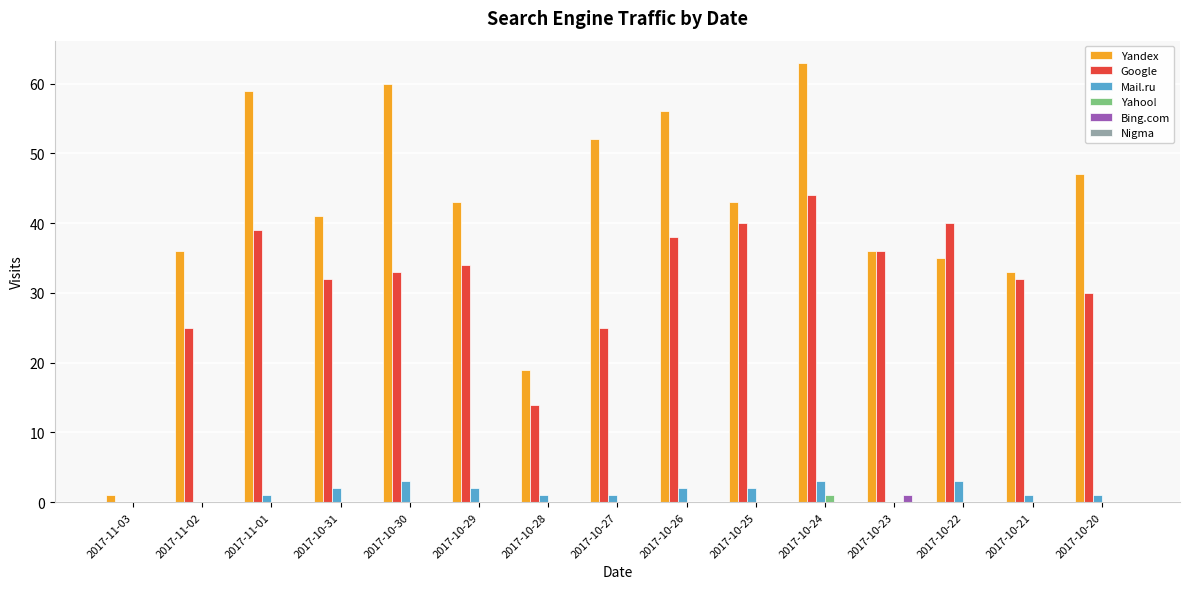

Which series has the largest total across all categories?

Yandex